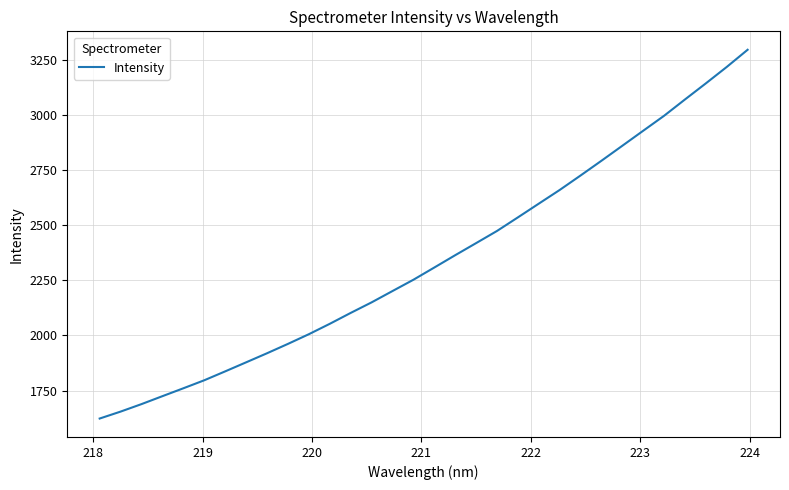

What is the maximum value shown in the chart?

3294.1